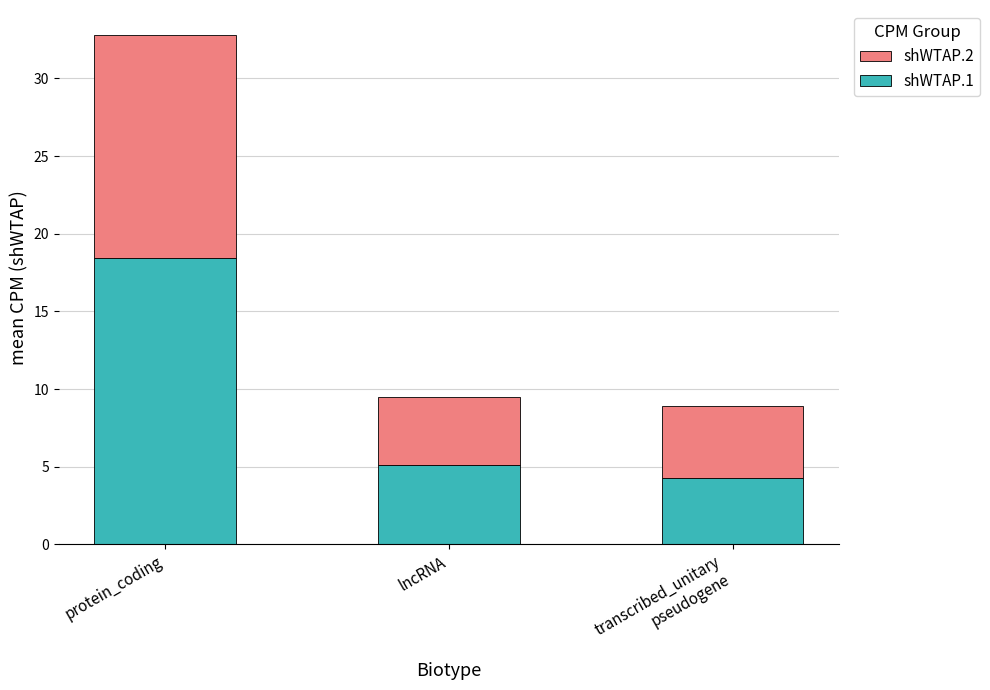

What is the total value across all series at lncRNA?

9.5